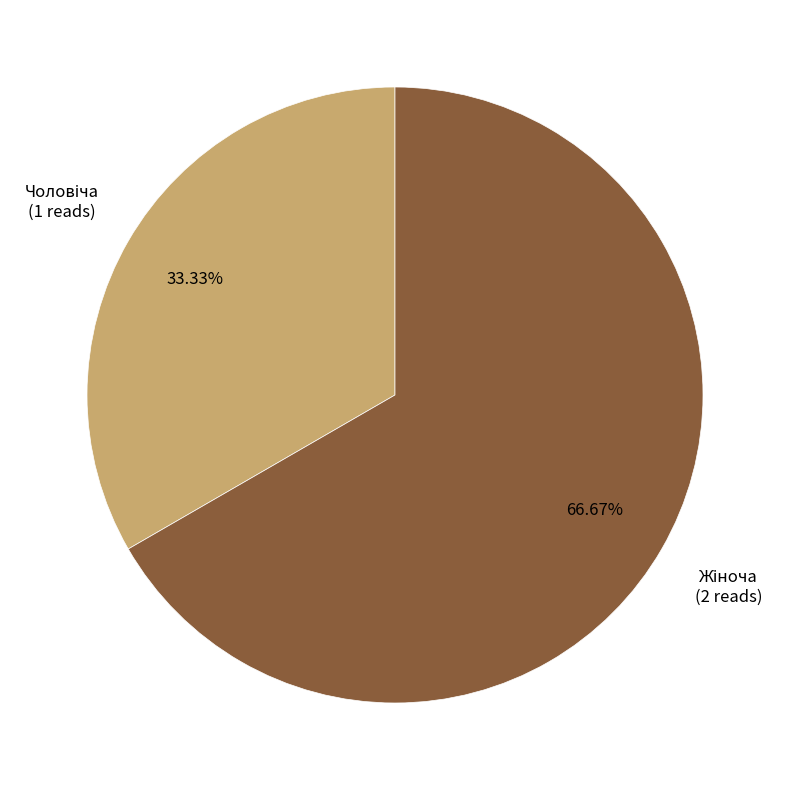

Is there a majority slice in this chart?

Yes